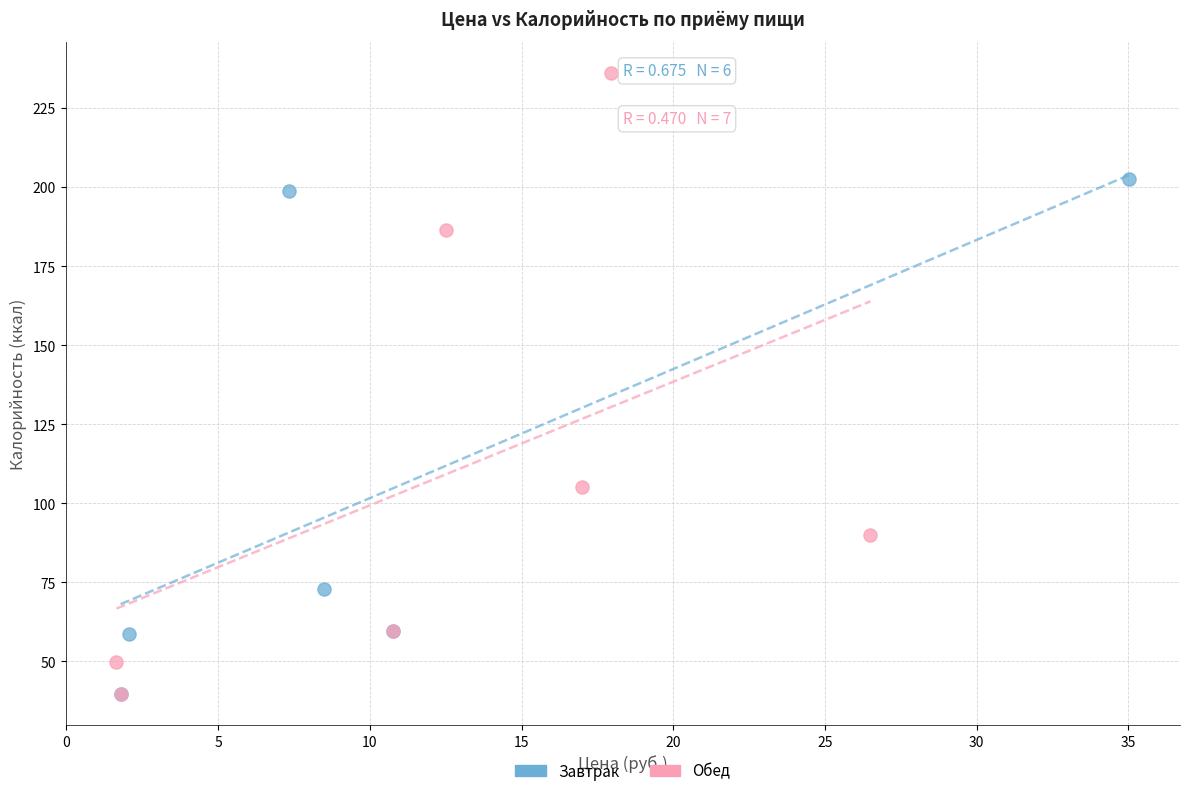

Which series has the widest spread of Y values?

Обед